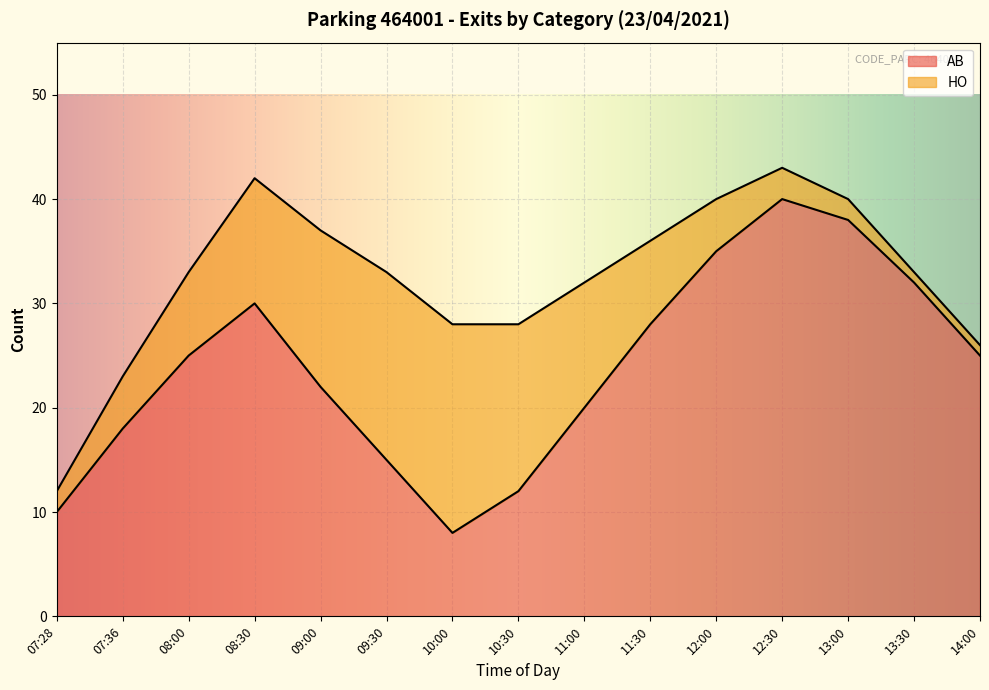

What is the label of the 6th point from the right?

11:30